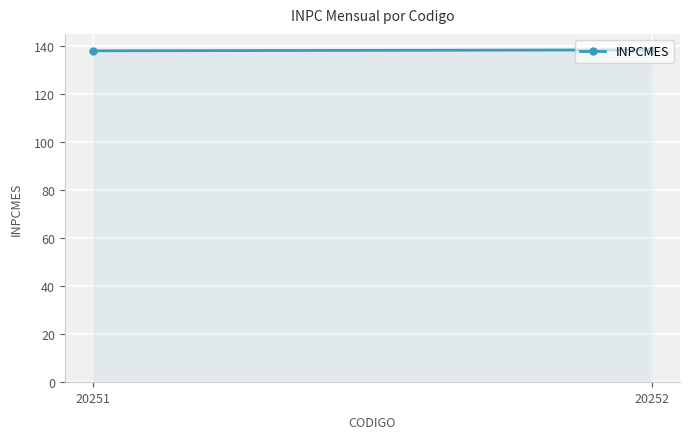

True or false: the data shows 138.3 at 20252.

True